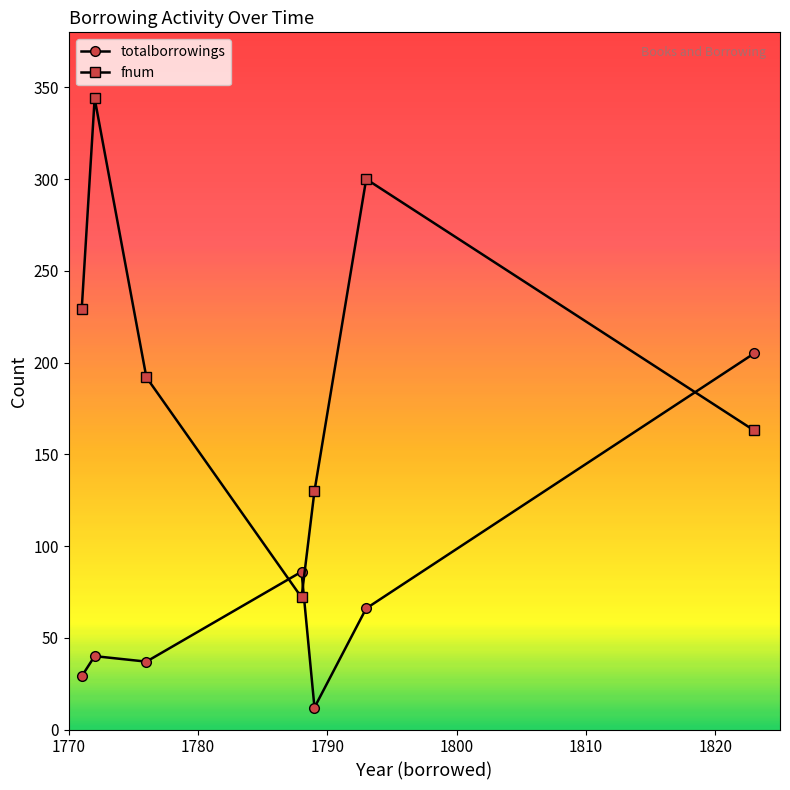

How many distinct data groups are displayed?

2